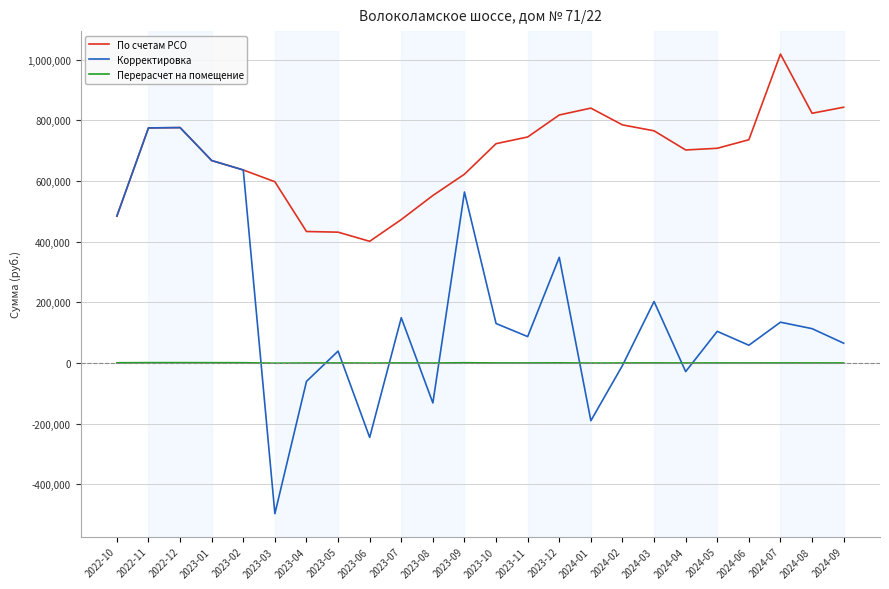

True or false: Перерасчет на помещение and Корректировка intersect in this chart.

True